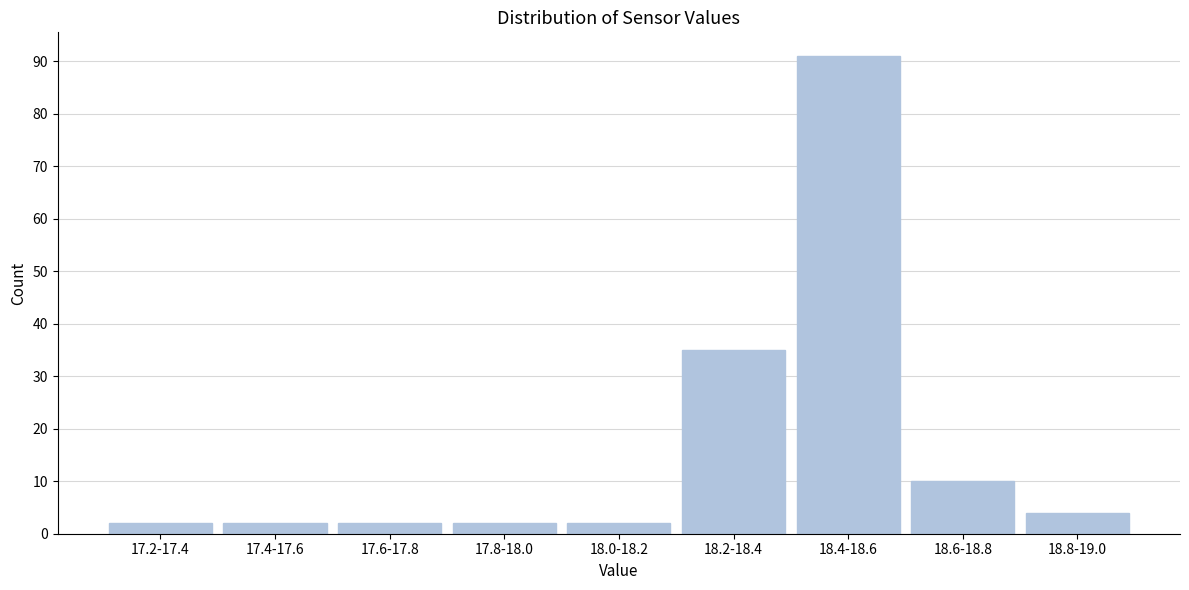

Reading left to right, extract all data points from this chart.

17.2-17.4=2	17.4-17.6=2	17.6-17.8=2	17.8-18.0=2	18.0-18.2=2	18.2-18.4=35	18.4-18.6=91	18.6-18.8=10	18.8-19.0=4